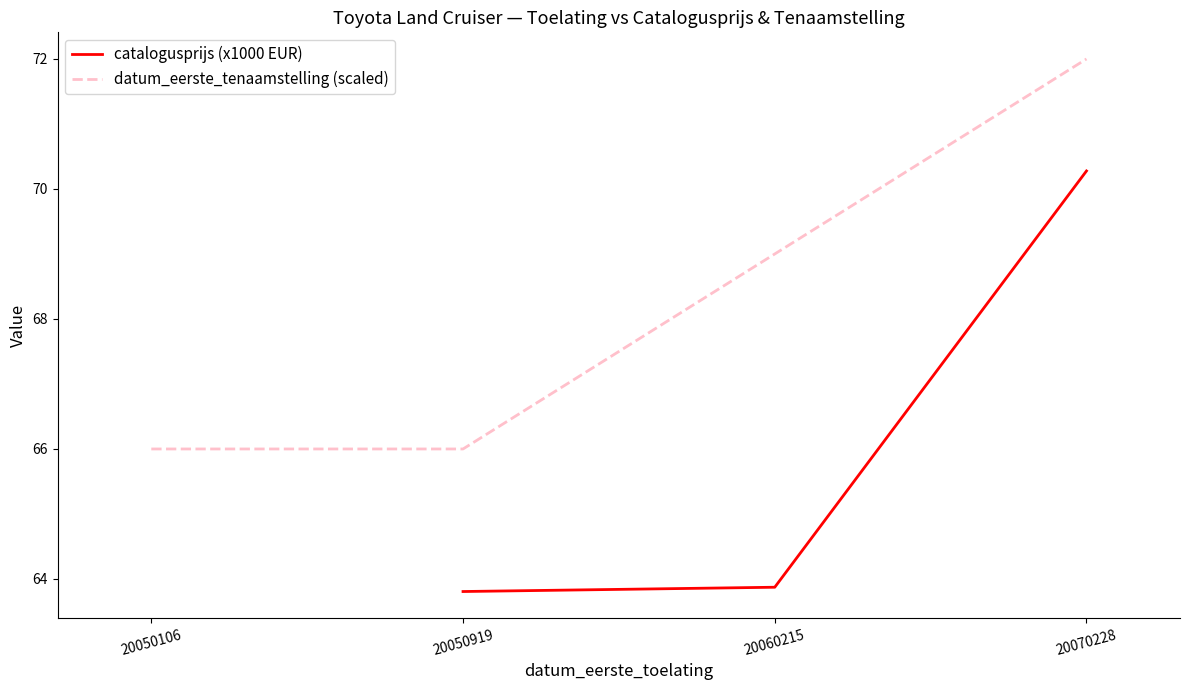

What is the value of the catalogusprijs (x1000 EUR) point at the 2nd from the left?

63.8